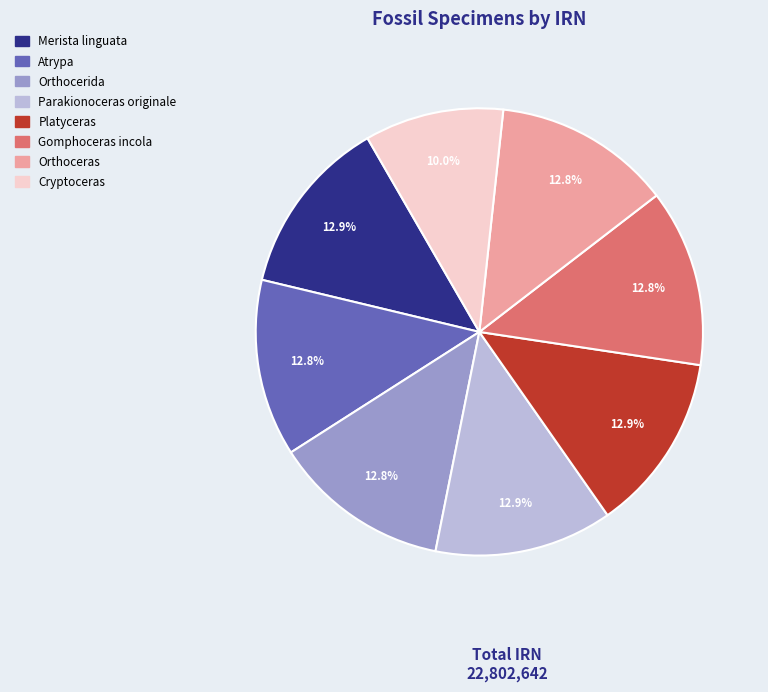

How many slices are in this pie chart?

8